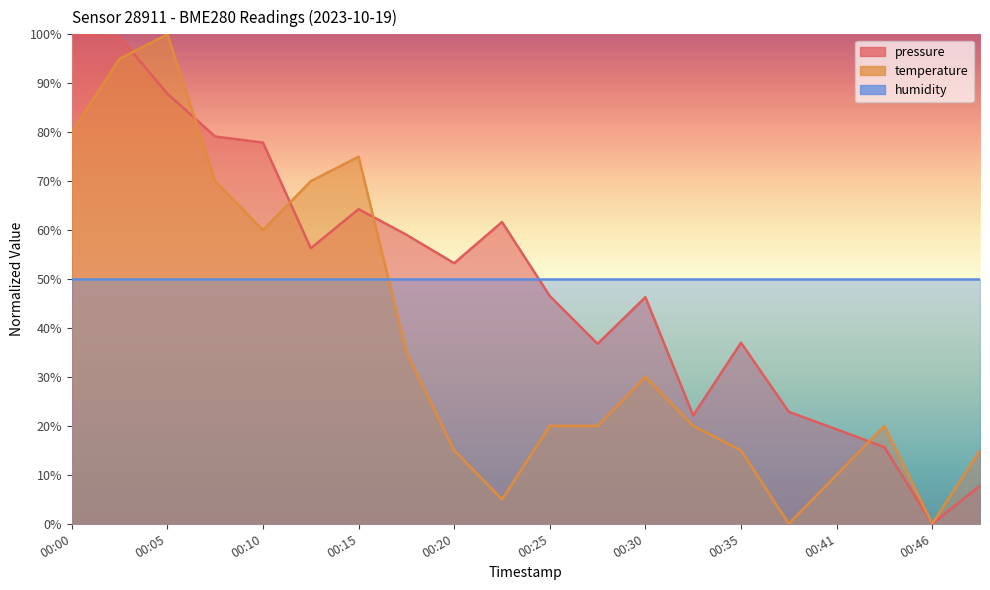

Which series has the largest range (max minus min)?

pressure